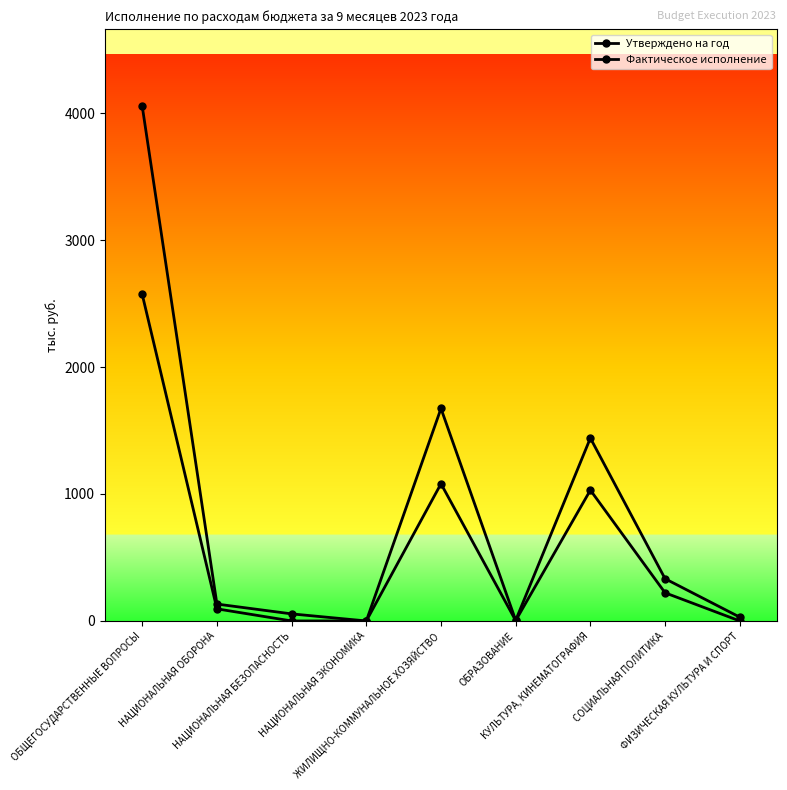

Count the number of categories in the chart.

9